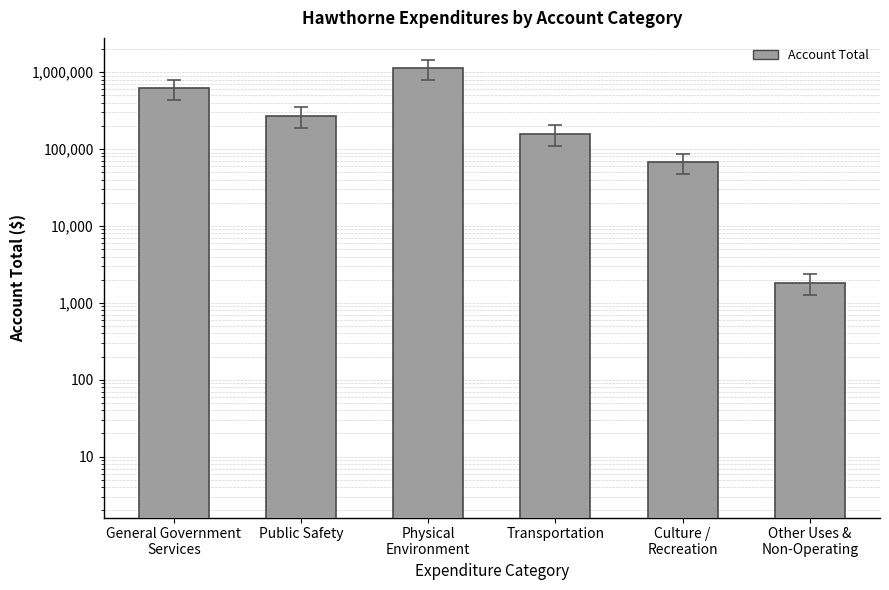

Rank the categories by value from lowest to highest.

Other Uses &
Non-Operating, Culture /
Recreation, Transportation, Public Safety, General Government
Services, Physical
Environment